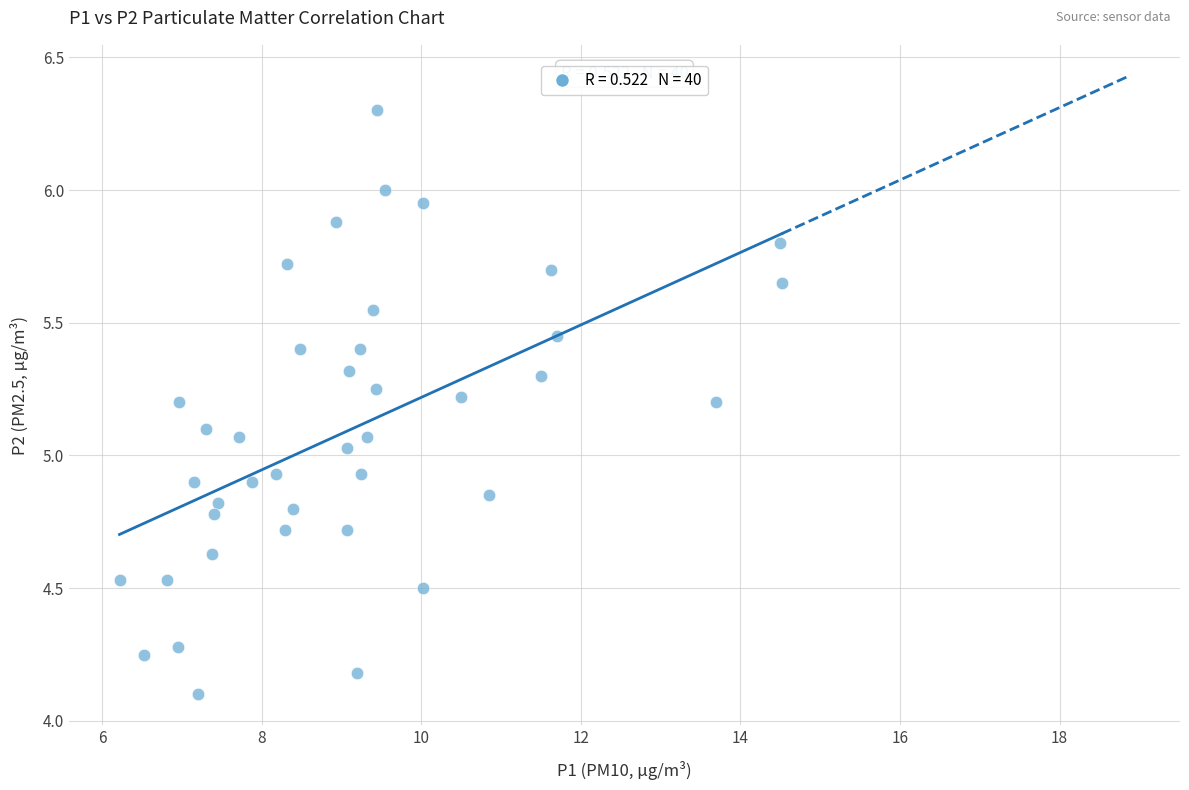

What is the range of X values (max minus min)?

8.3